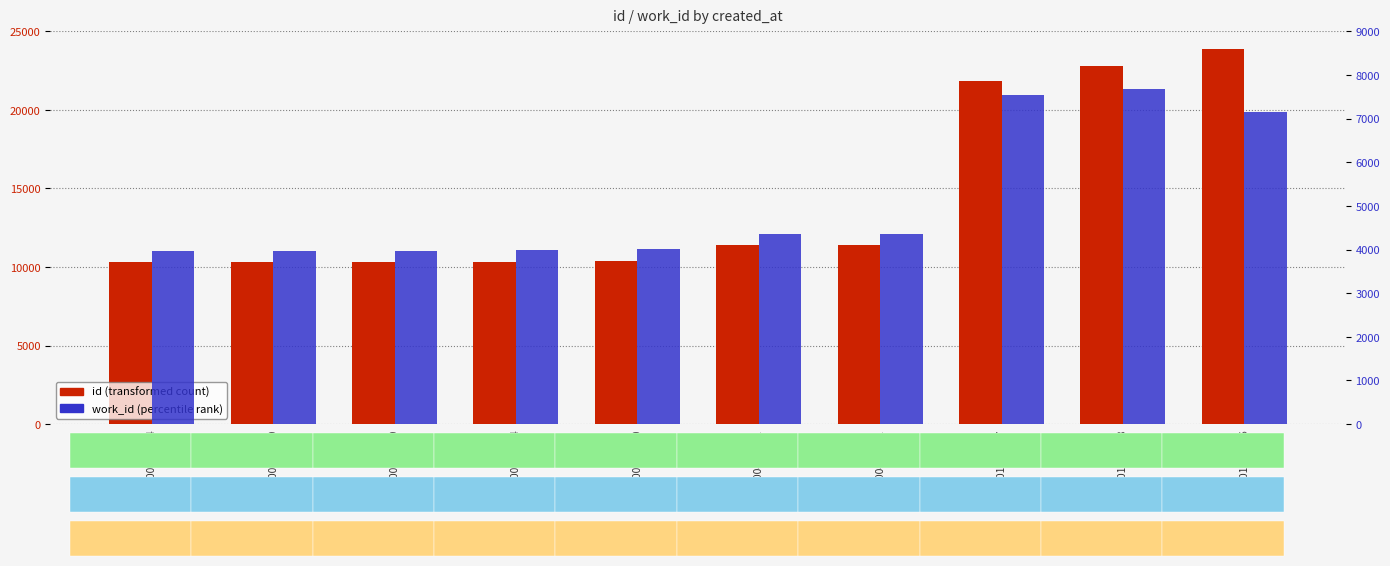

What is the minimum value for id?

10289